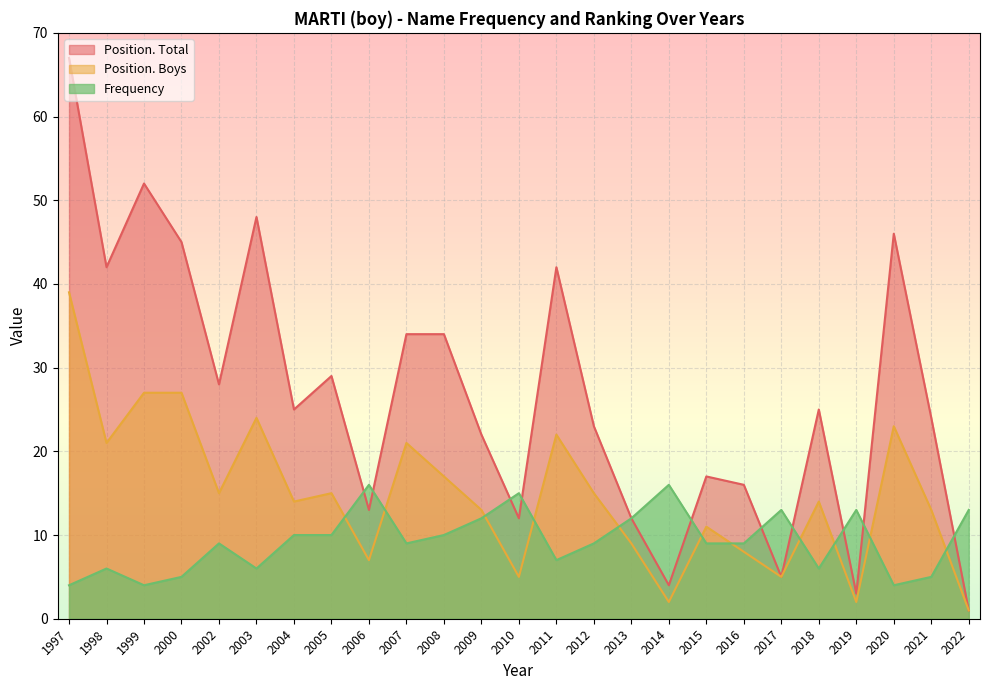

At which category does Position. Total reach its first local valley?

1998